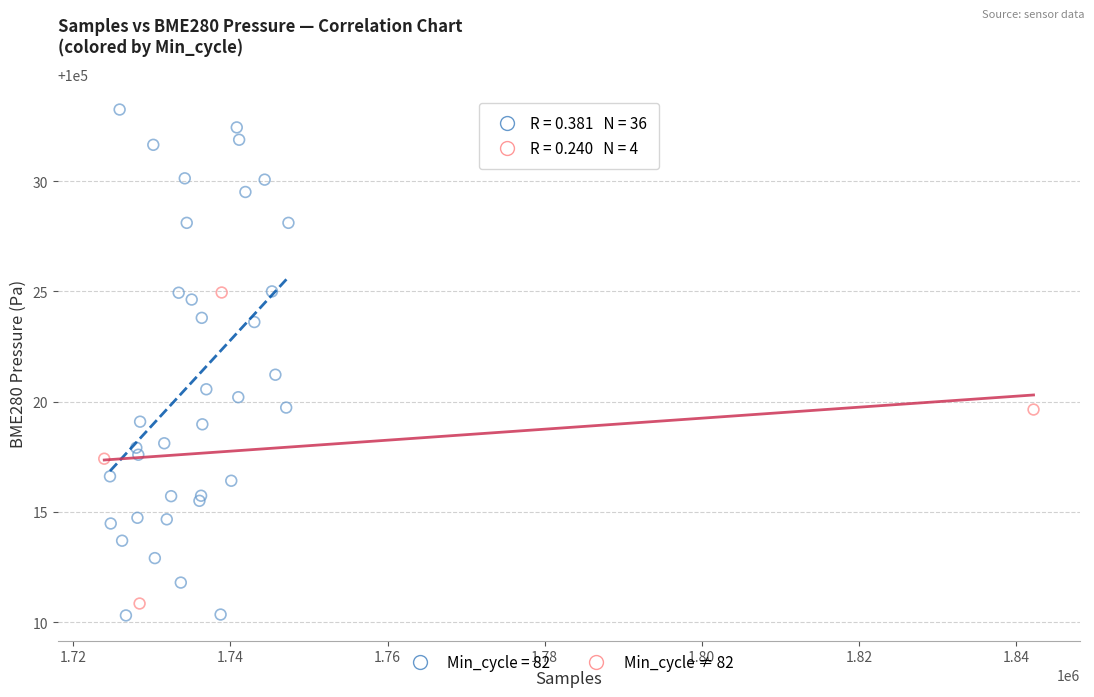

Which series reaches the maximum Y coordinate?

Min_cycle = 82